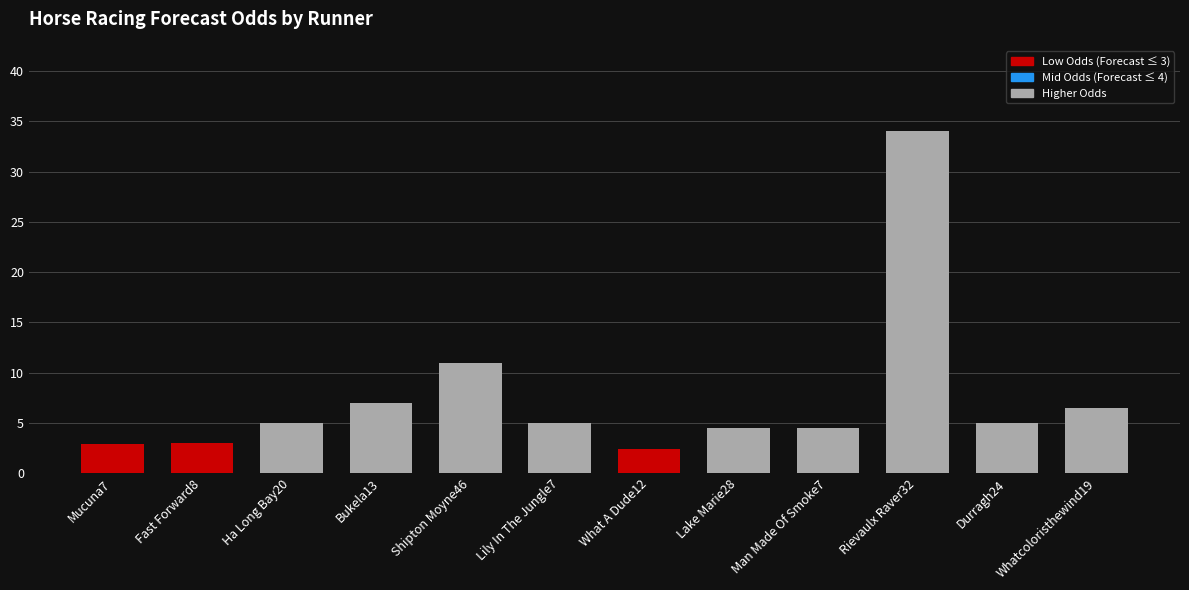

What is the smallest value displayed?

2.4